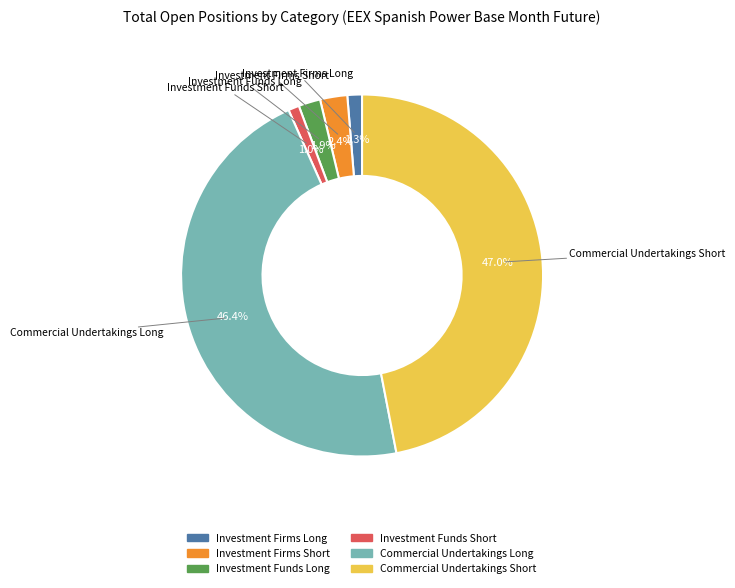

Combined, do Investment Firms Long and Investment Funds Long account for over 50%?

No